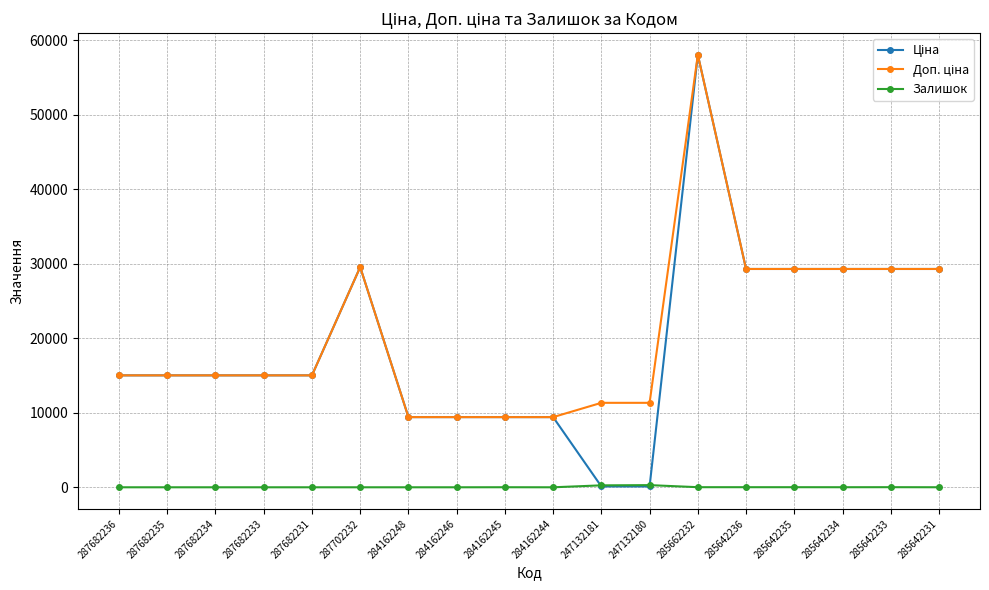

What is the maximum value shown in the chart?

58037.0